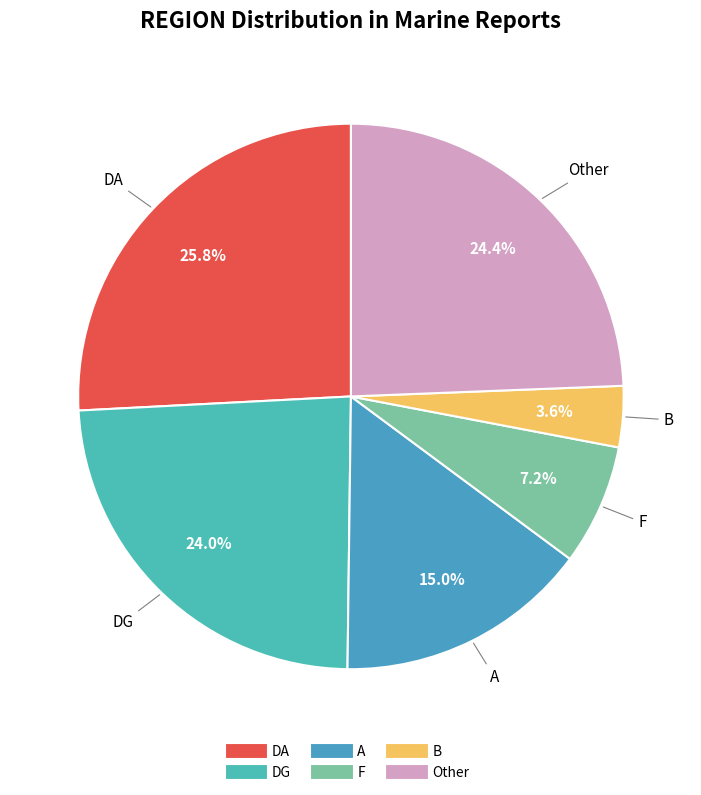

How many segments does this pie chart have?

6